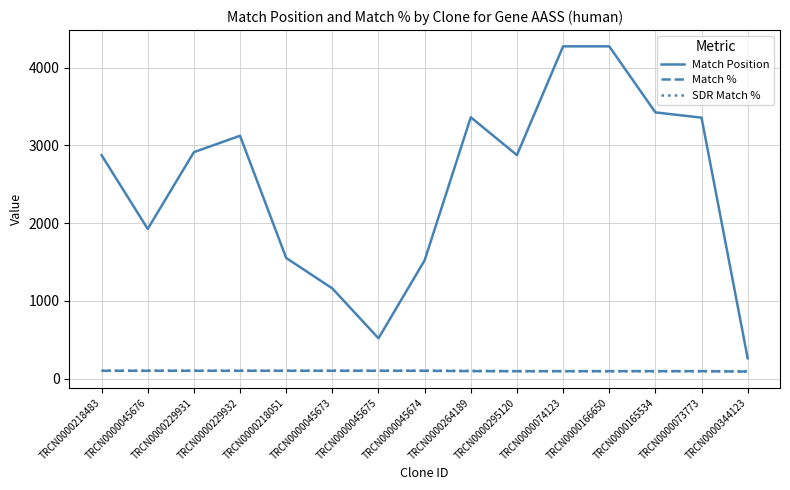

What is the difference between the second highest and minimum values in the SDR Match % series?

5